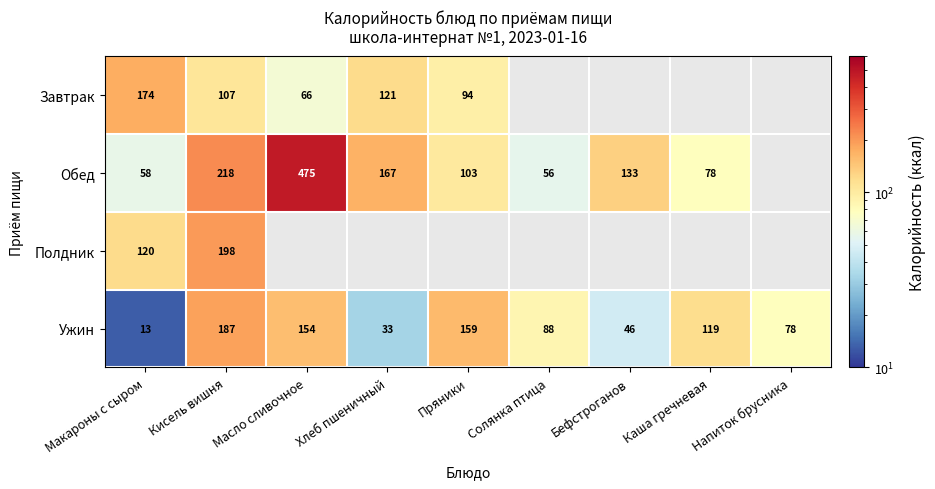

At which category does the chart reach its peak across all series?

Масло сливочное